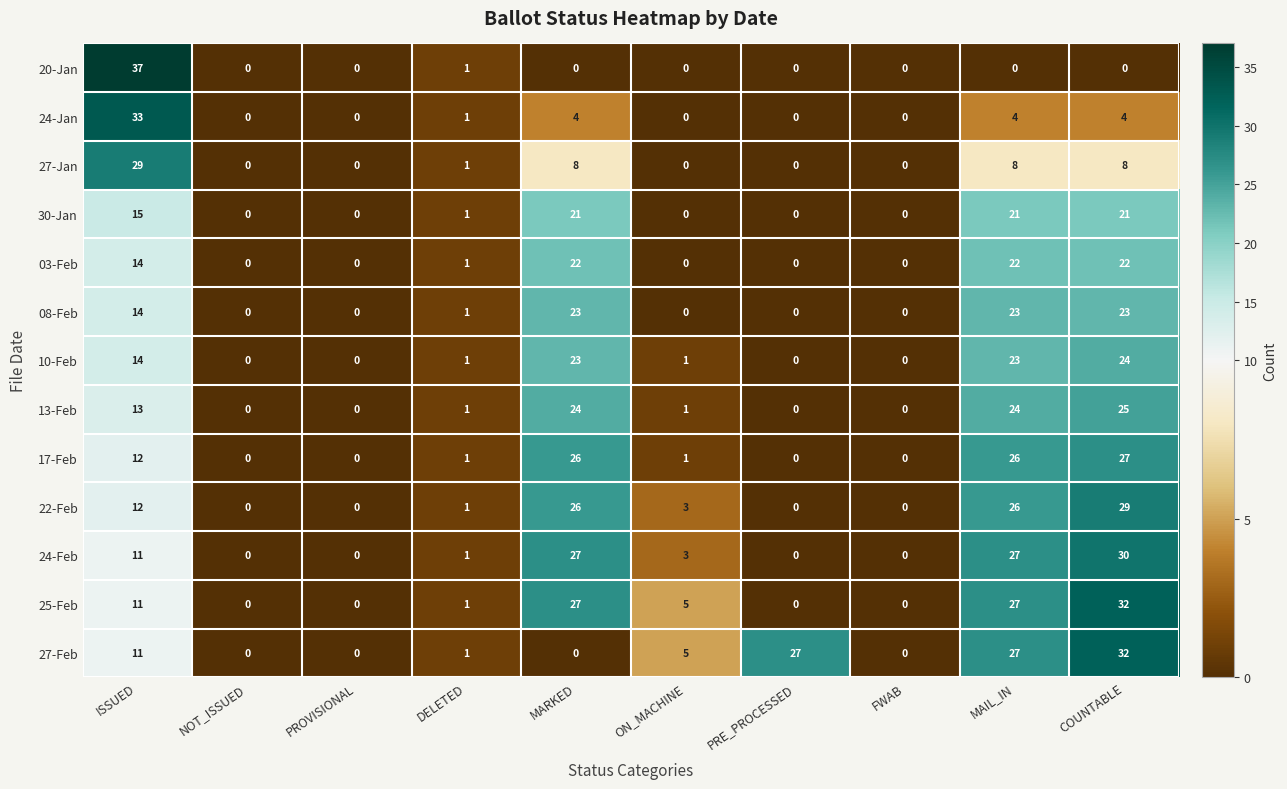

Read the 25-Feb value at COUNTABLE.

32